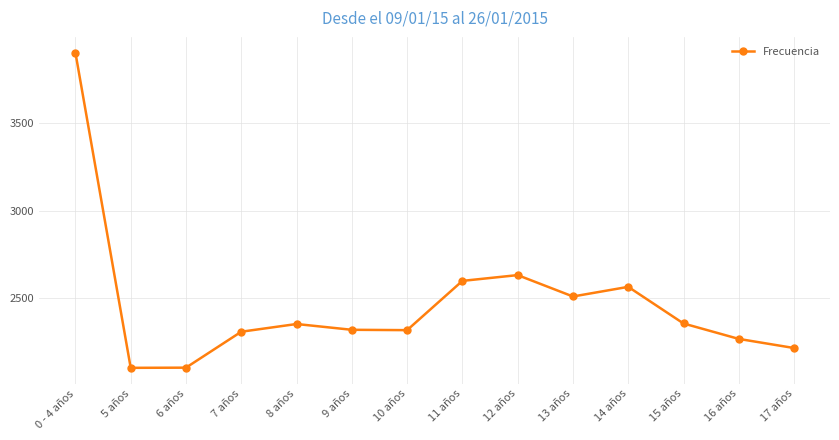

Between 17 años and 8 años, which is larger?

8 años